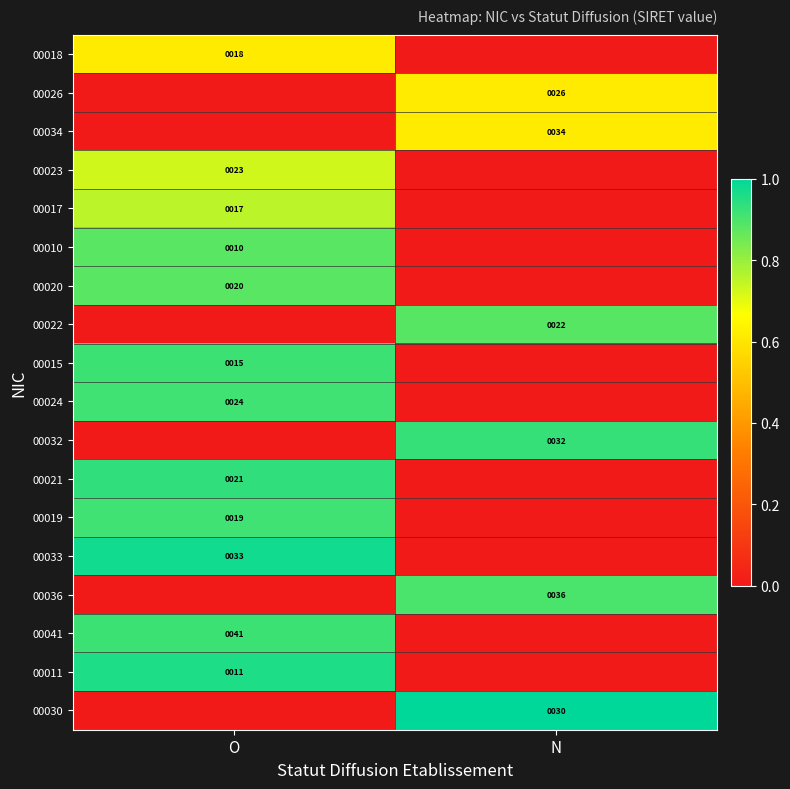

What is the total value across all series at O?

10.4